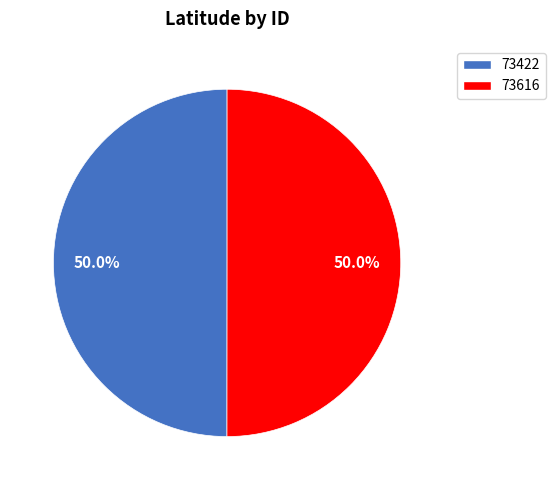

Do 73422 and 73616 together represent more than half of the pie?

Yes